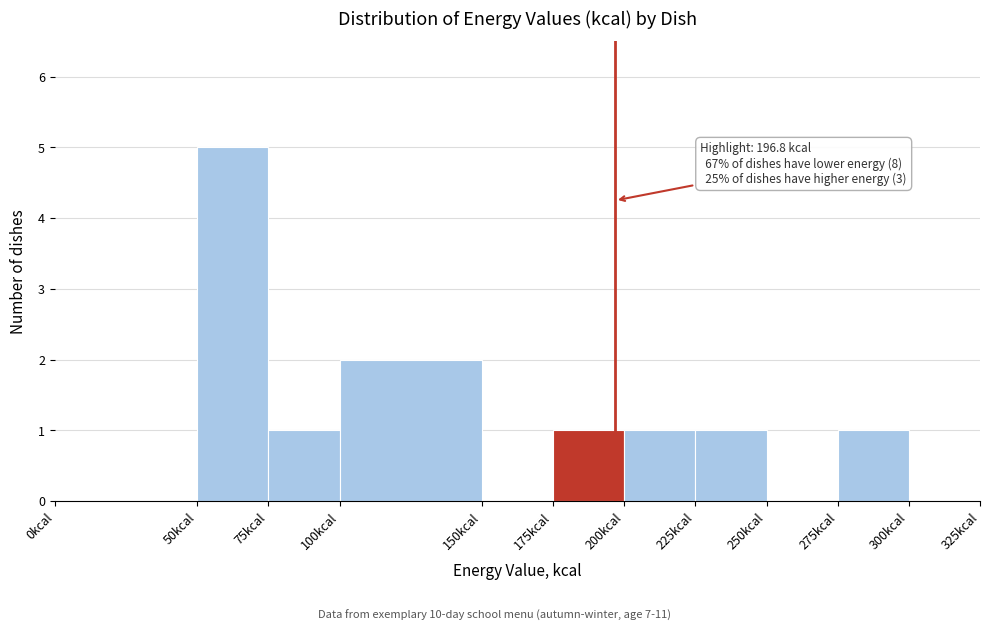

Which range on the x-axis has the tallest bar?

50 to 75